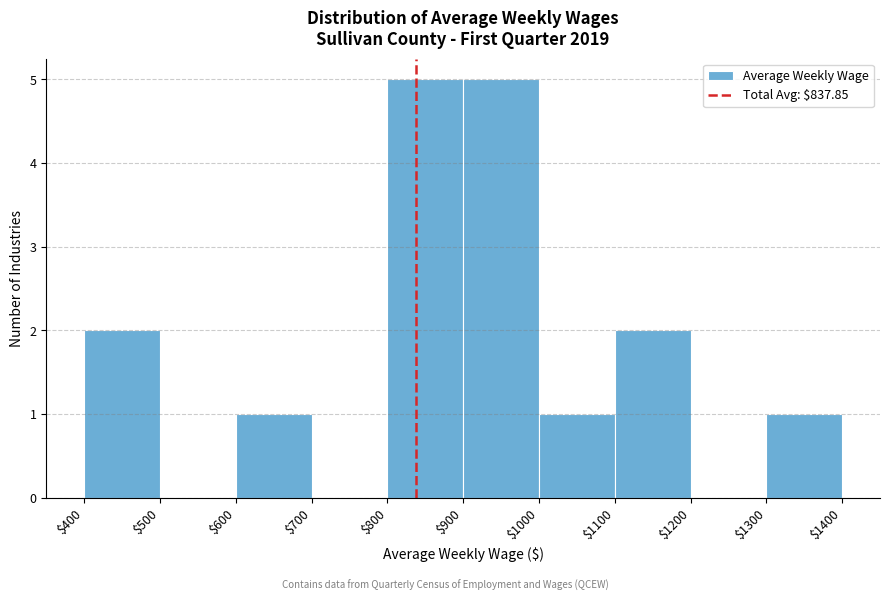

Reading left to right, transcribe this chart: for each bar, give the range it covers on the x-axis and its height. The values are not printed on the chart, so give them approximately, as read against the axis.

$400 to $500: 2
$500 to $600: 0
$600 to $700: 1
$700 to $800: 0
$800 to $900: 5
$900 to $1000: 5
$1000 to $1100: 1
$1100 to $1200: 2
$1200 to $1300: 0
$1300 to $1400: 1